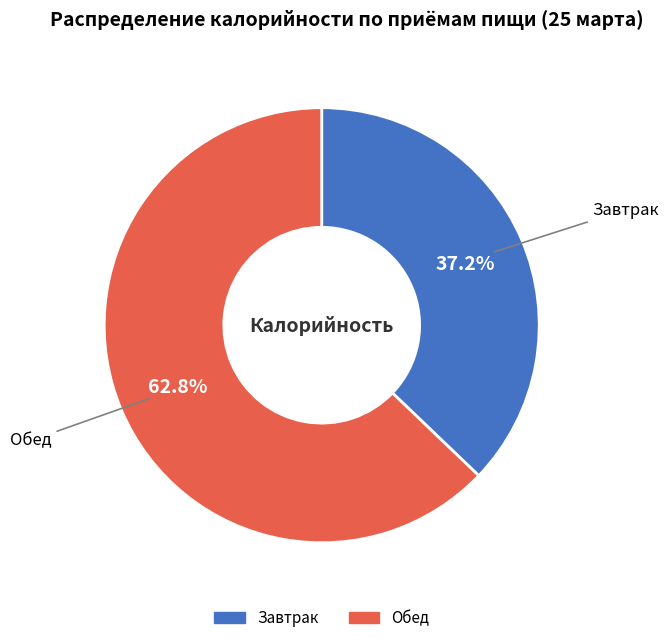

Does any single category account for the majority?

Yes